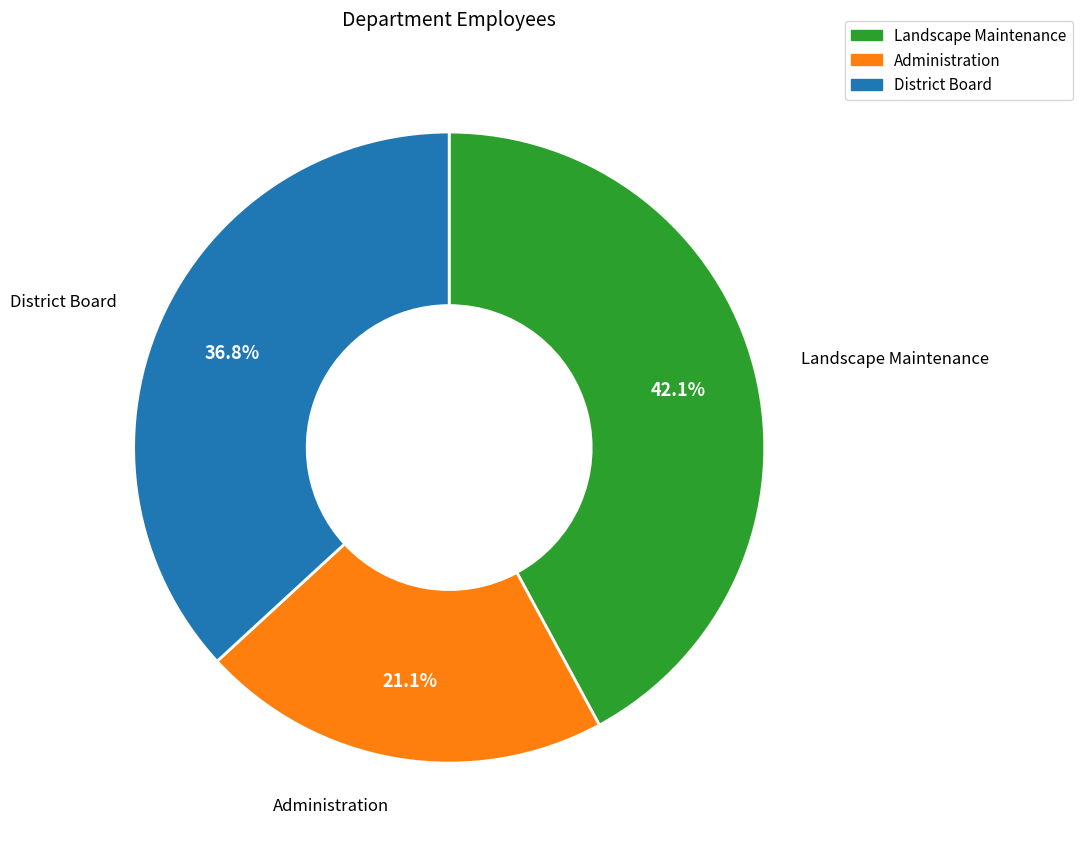

Which slice is the smallest?

Administration